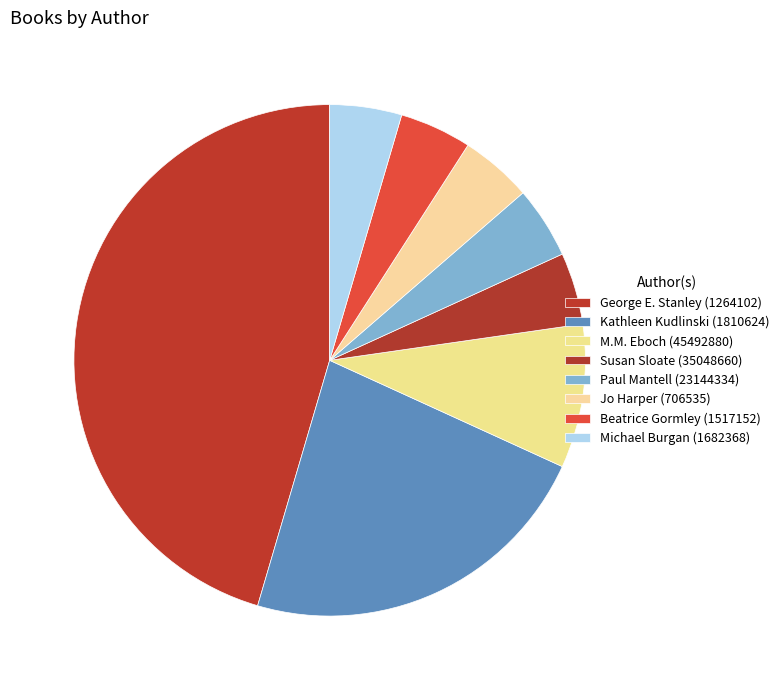

Is there any slice that represents more than half of the pie?

No